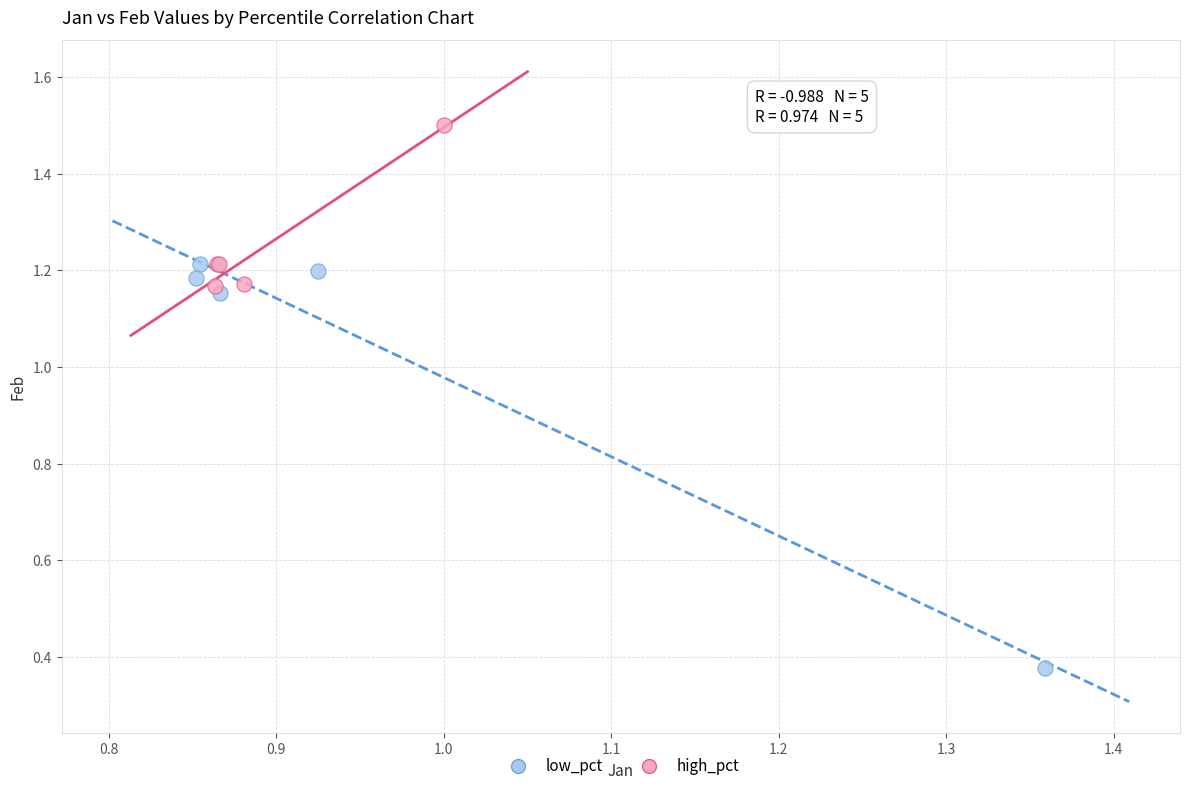

Which series contains the lowest Y value?

low_pct